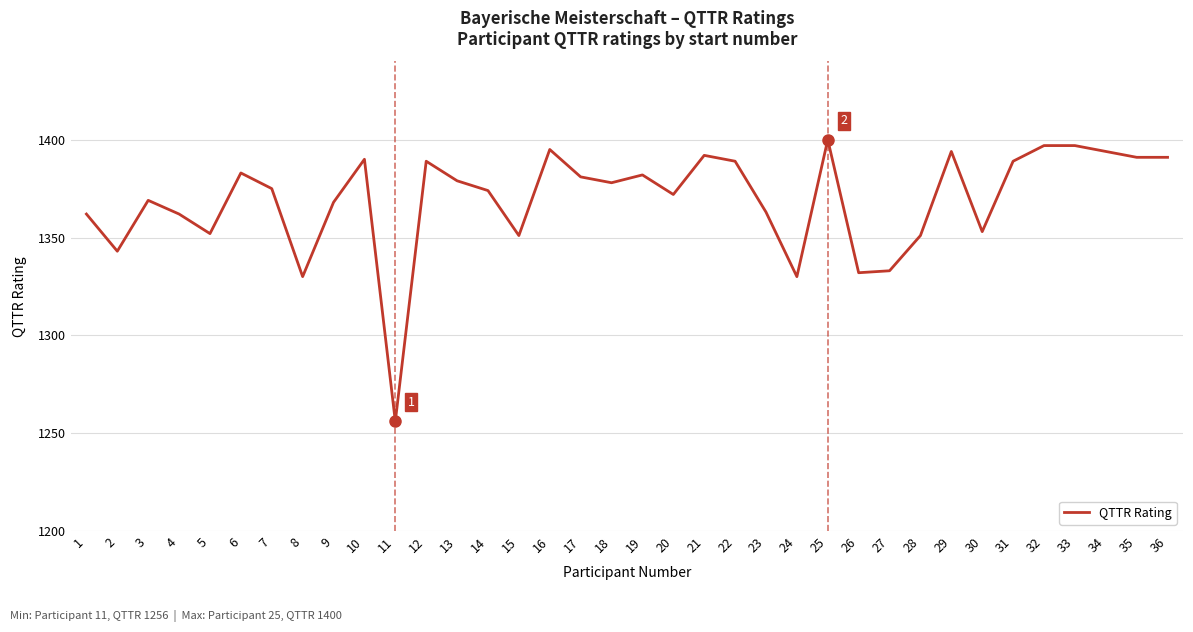

What is the sum of all values?

49287